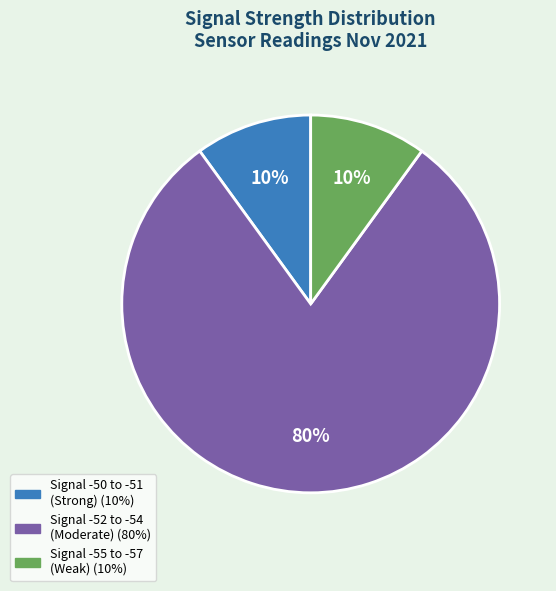

To the nearest percent, what is the average slice percentage?

33%